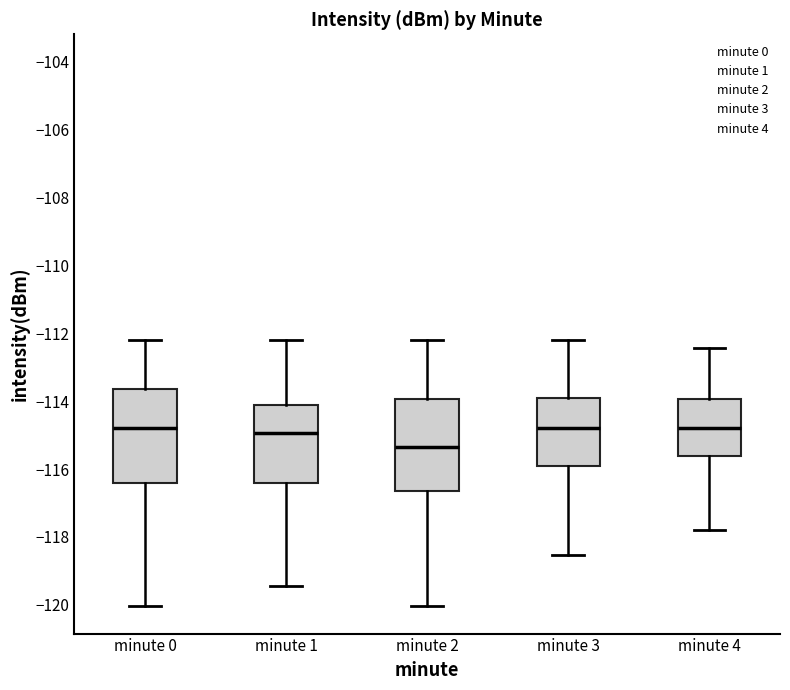

Reading left to right, read every box against the y-axis: the position of its median line, the range the box covers, and the ends of its whiskers. The values are not printed on the chart, so give them approximately, as read against the axis.

minute 0: median -114.8, box -116.4 to -113.6, whiskers -120.0 to -112.2
minute 1: median -115.0, box -116.4 to -114.2, whiskers -119.4 to -112.2
minute 2: median -115.4, box -116.6 to -114.0, whiskers -120.0 to -112.2
minute 3: median -114.8, box -116.0 to -114.0, whiskers -118.6 to -112.2
minute 4: median -114.8, box -115.6 to -114.0, whiskers -117.8 to -112.4